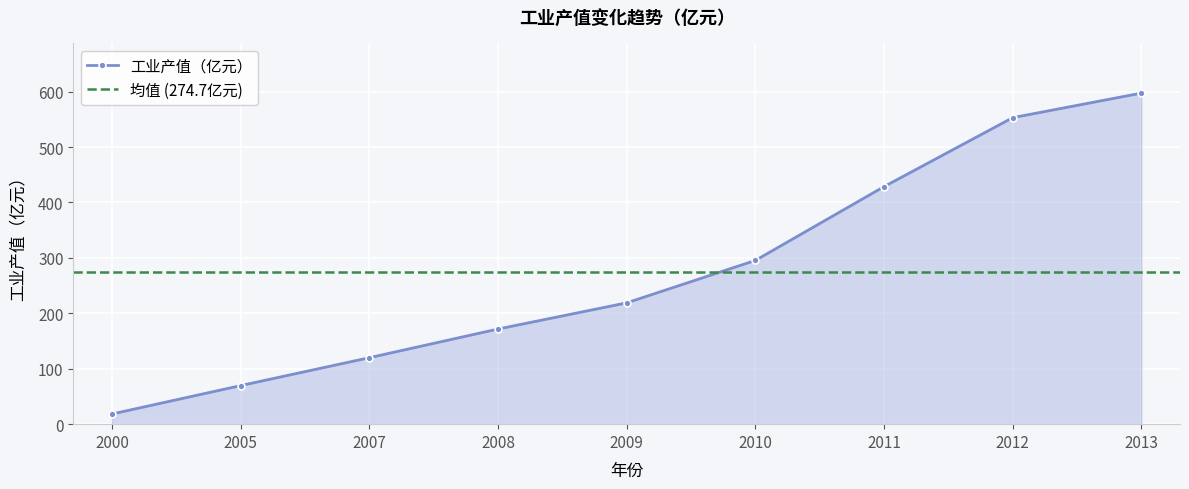

List the labels in order of value, largest first.

2013, 2012, 2011, 2010, 2009, 2008, 2007, 2005, 2000